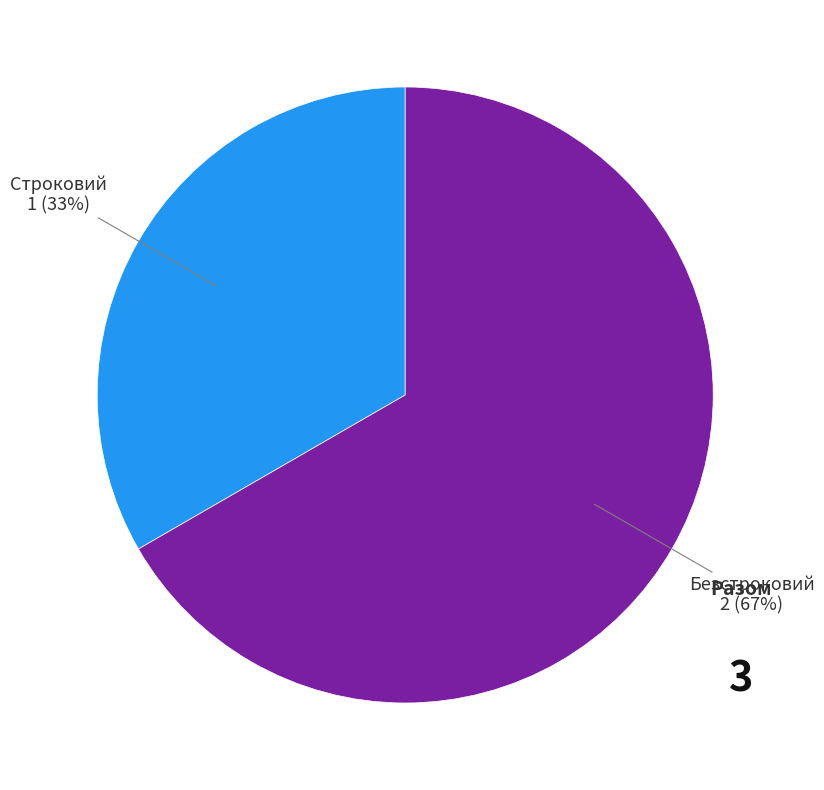

Is there any slice that represents more than half of the pie?

Yes